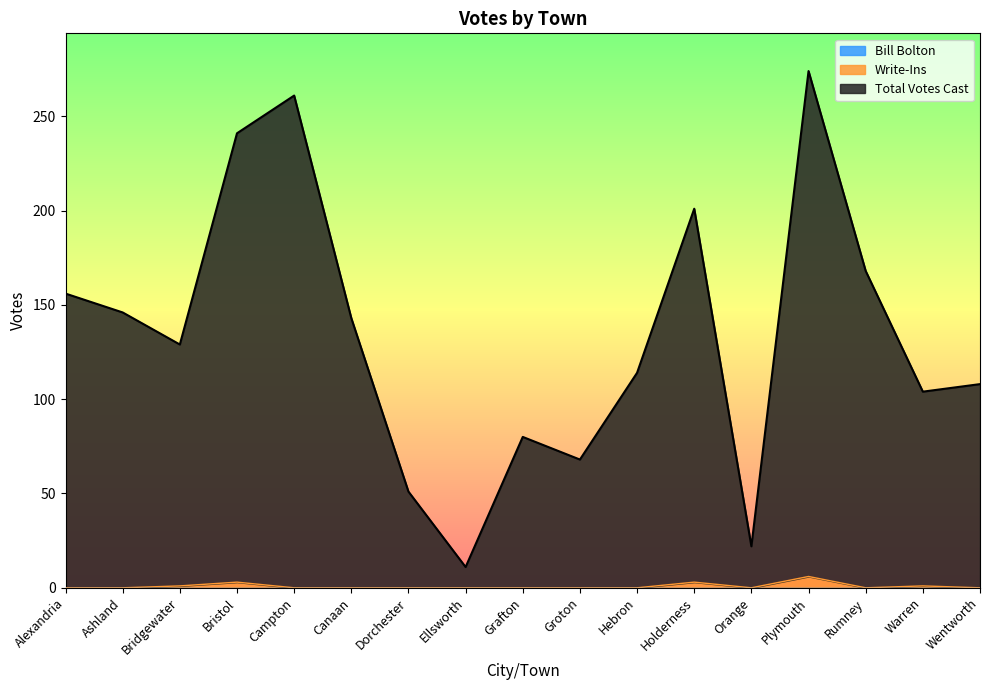

Is the value of Total Votes Cast at Canaan greater than the value of Write-Ins at Ellsworth?

Yes